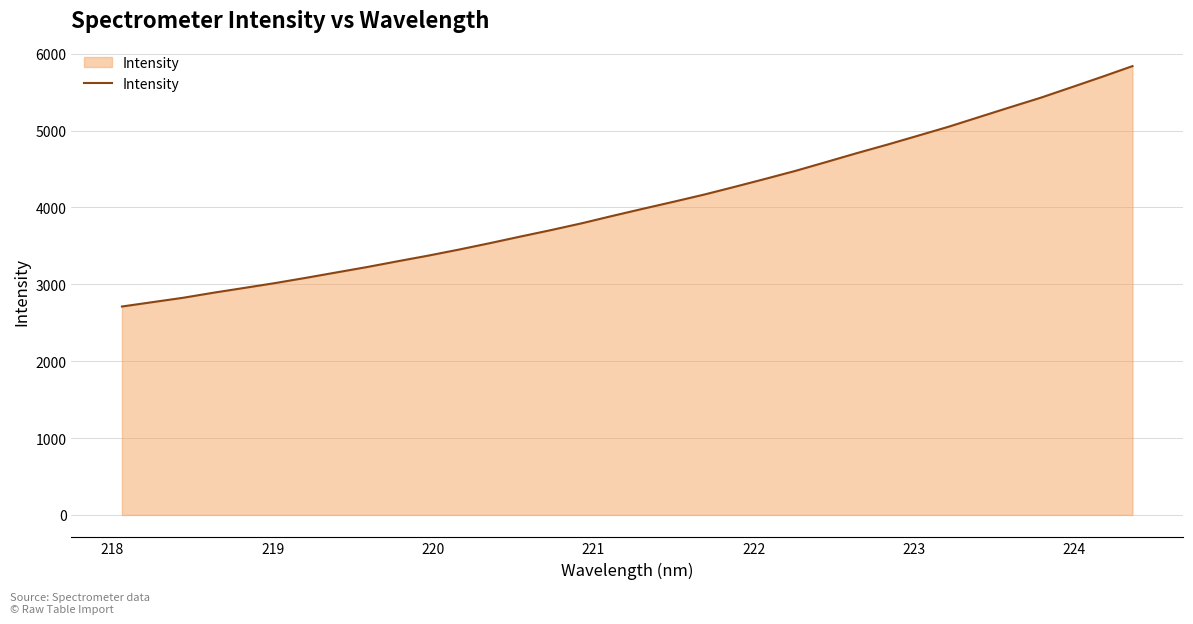

What is the difference between the maximum and minimum values?

3127.7